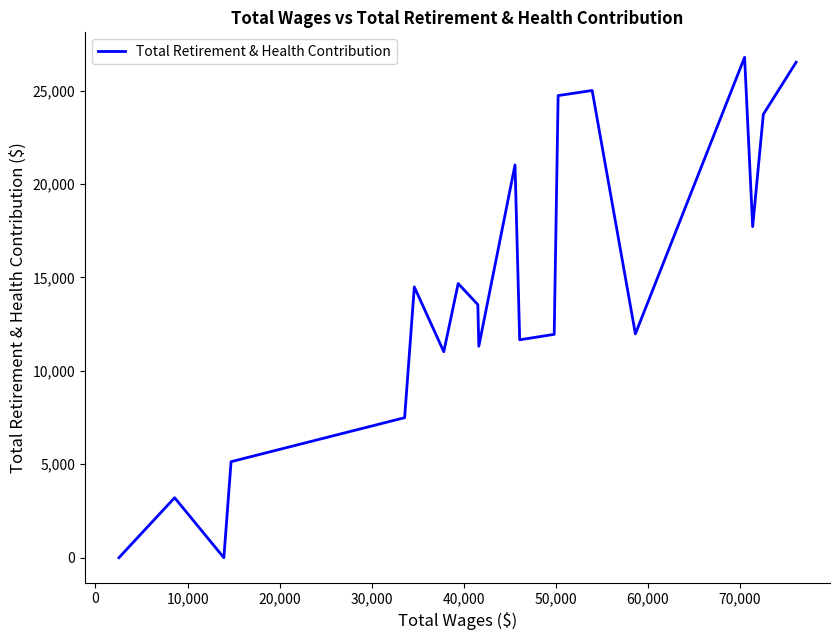

What is the difference between the maximum and minimum values?

26774